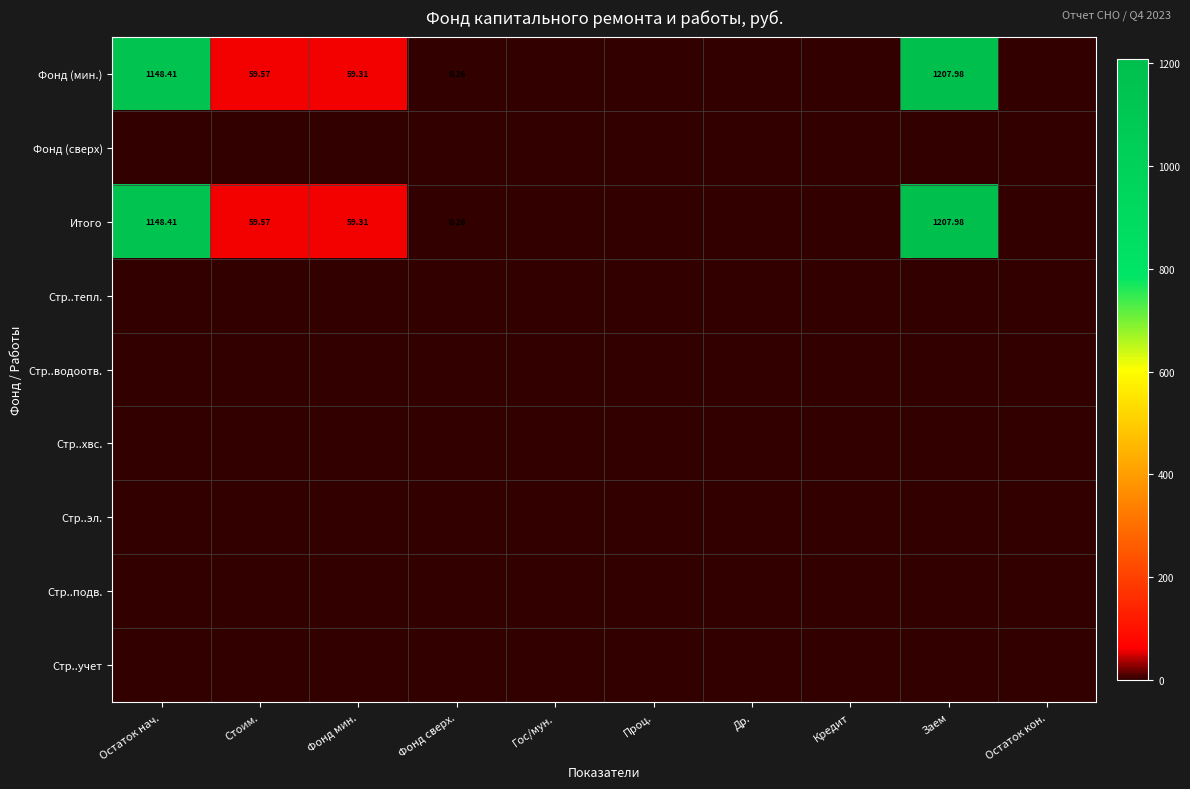

What is the greatest value displayed?

1208.0